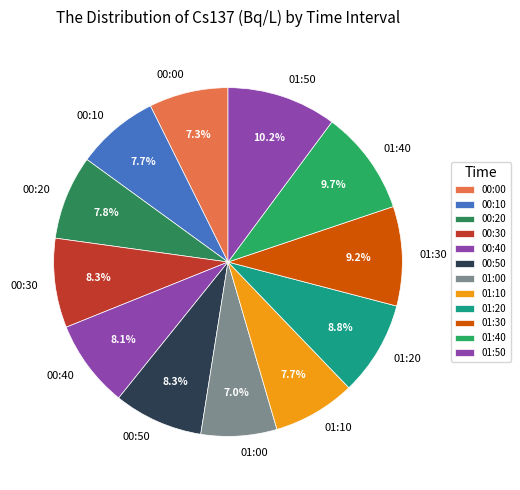

To the nearest percent, what portion does 00:30 represent?

8%